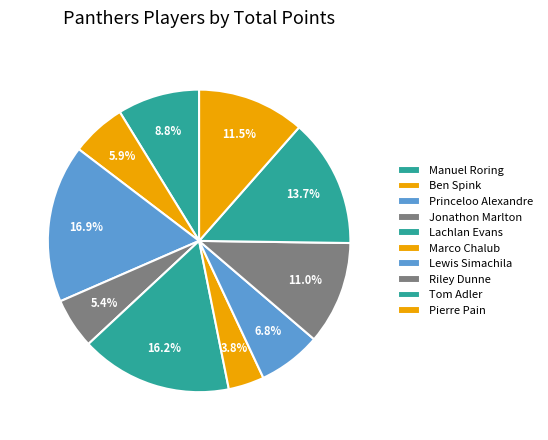

What is the largest slice in the pie chart?

Princeloo Alexandre